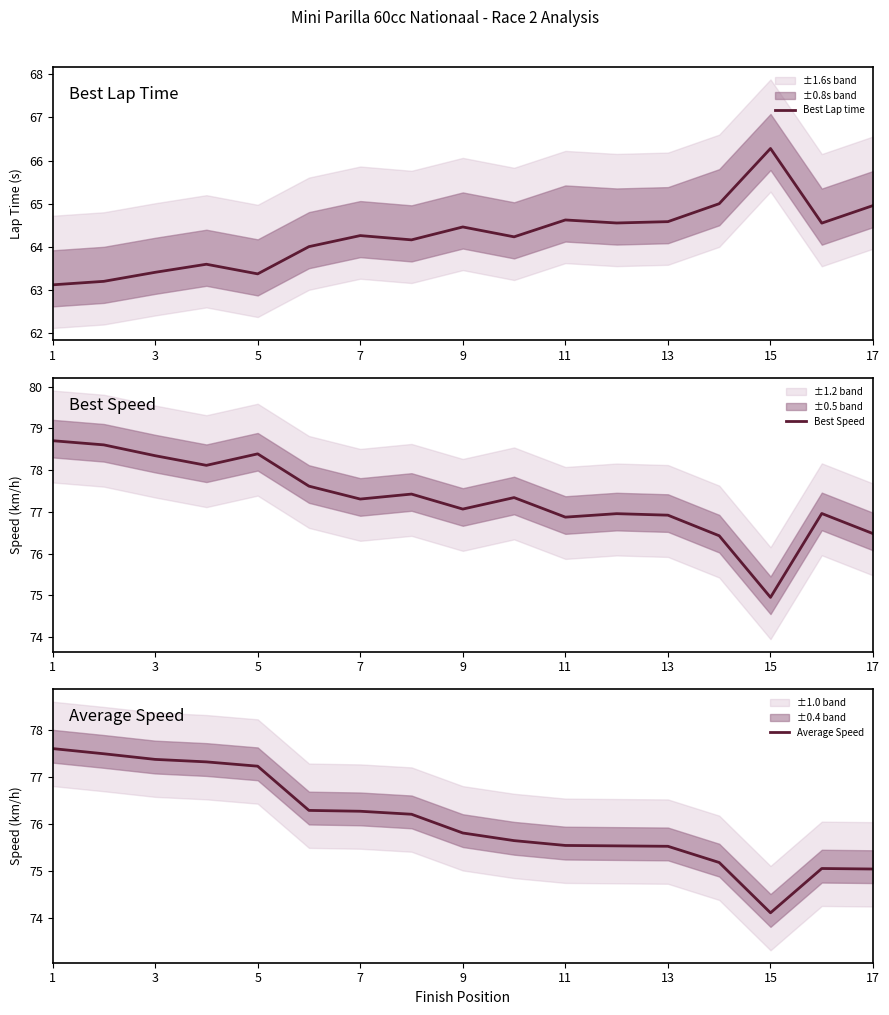

What is the approximate value of Best Lap time at 13?

64.6